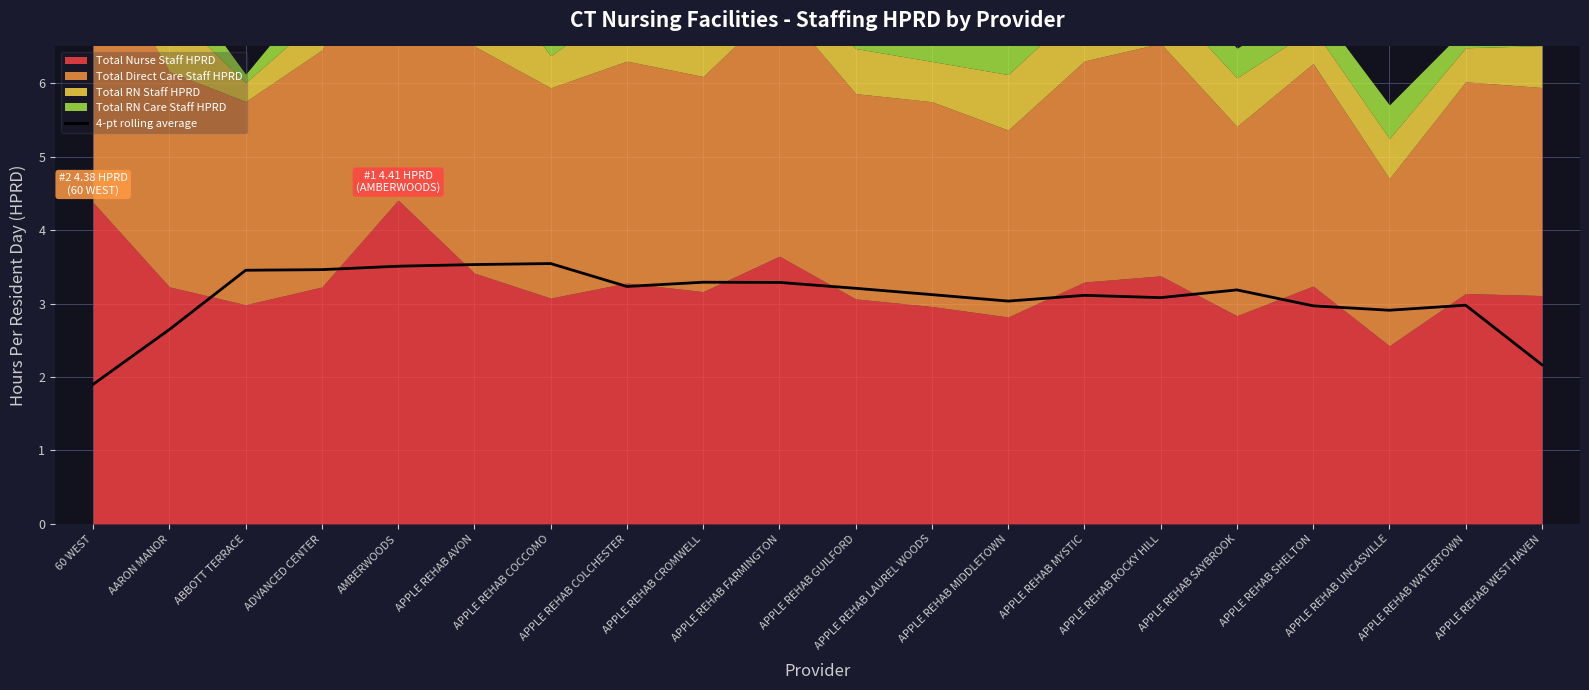

What is the smallest value displayed?

1.9